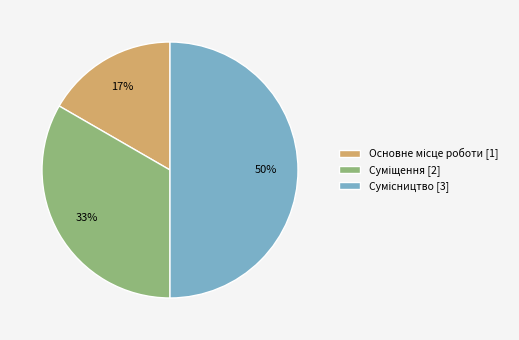

To the nearest percent, what is the average slice percentage?

33%